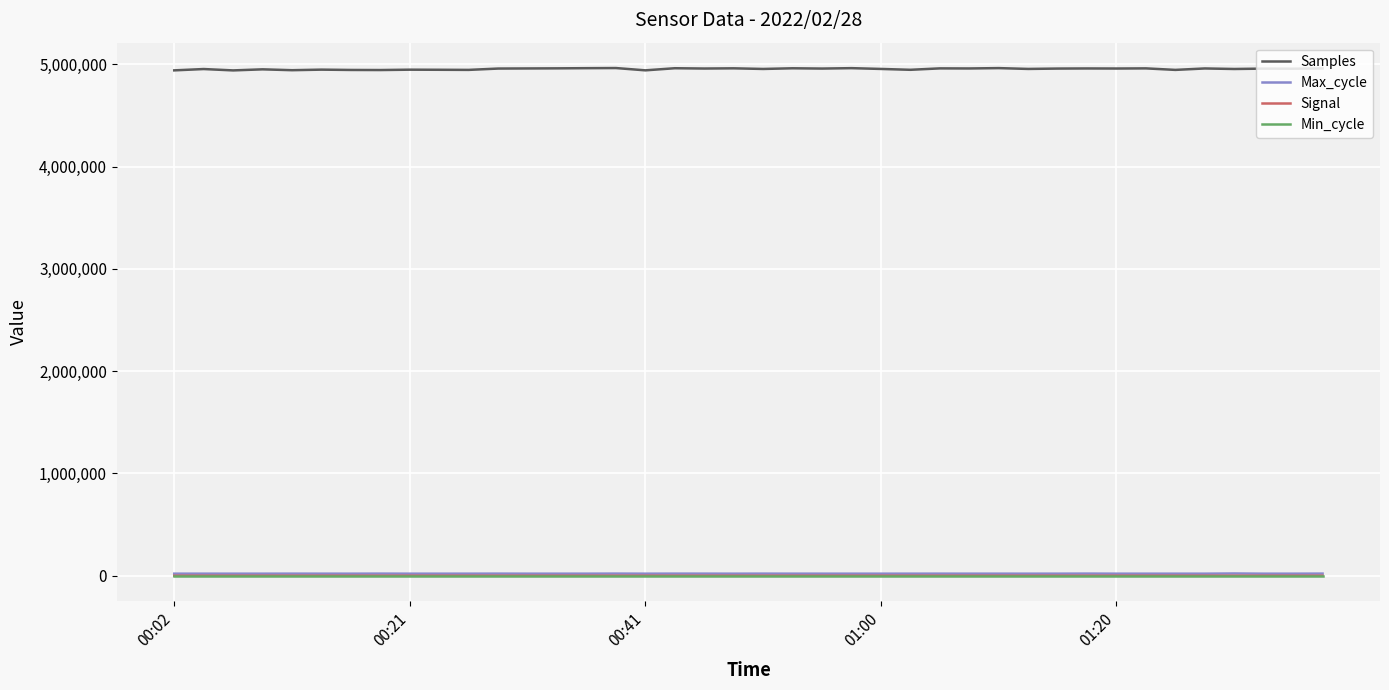

True or false: Samples and Max_cycle cross at least once.

False